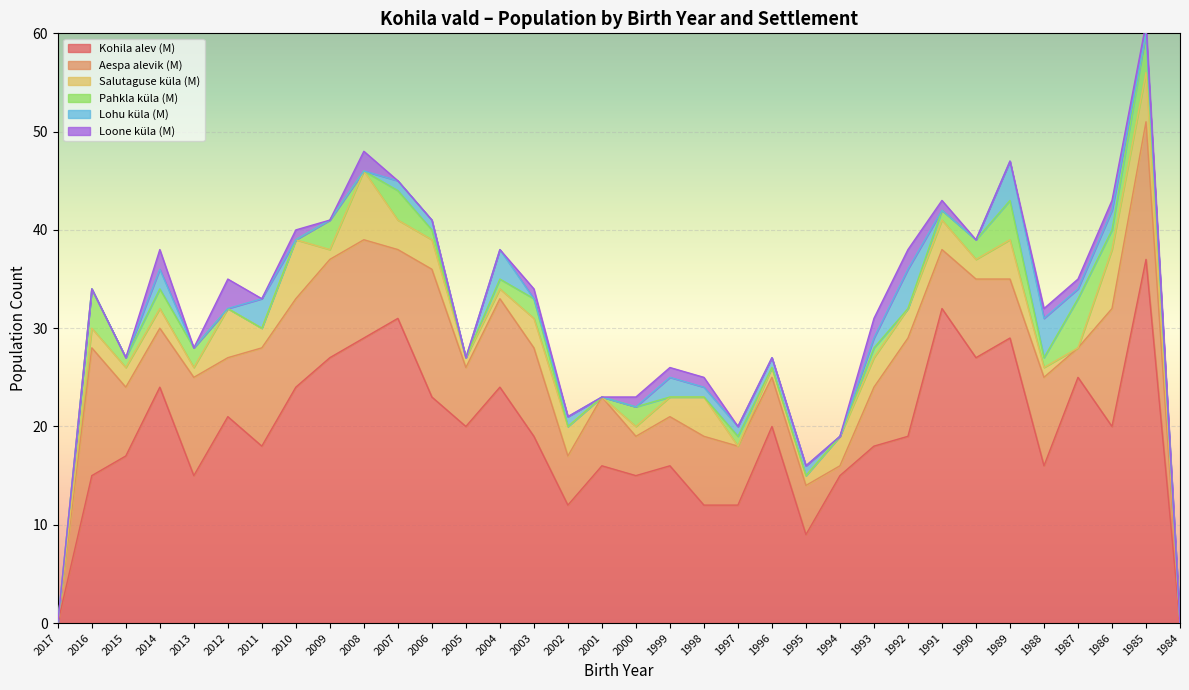

What is the sum of all Loone küla (M) values?

21